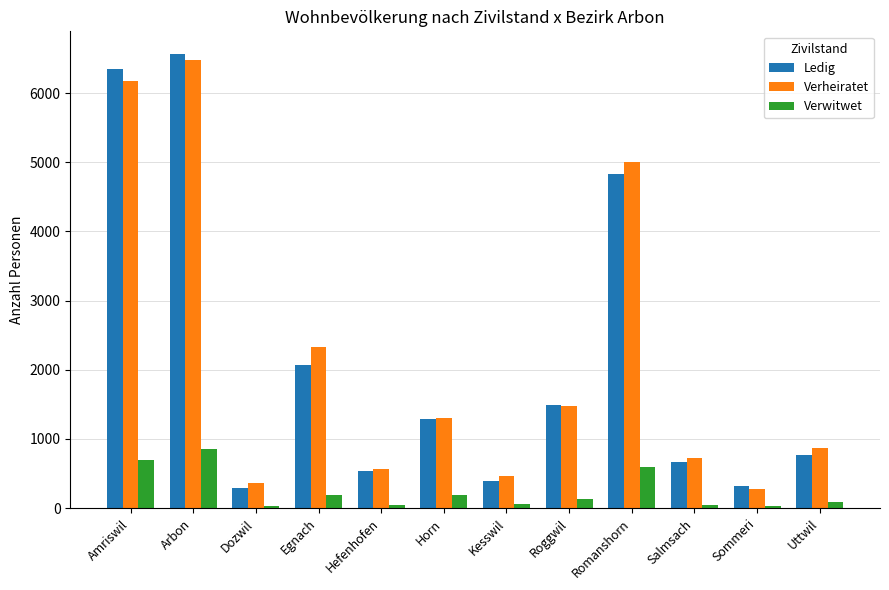

Which series changed the most between Salmsach and Sommeri?

Verheiratet